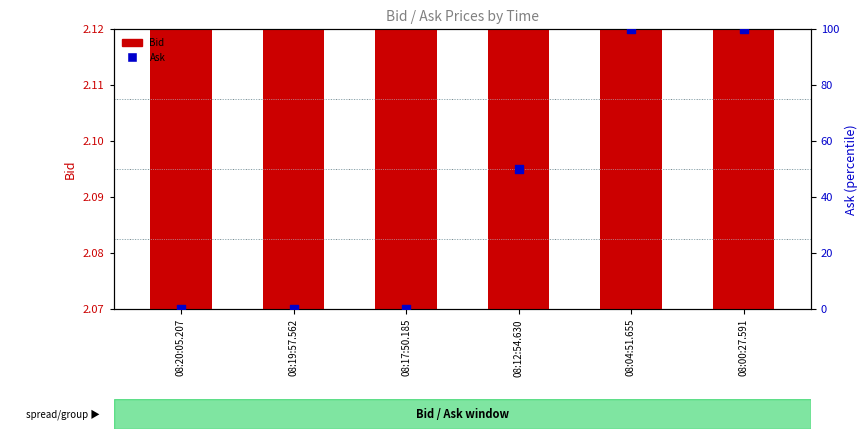

Which series has the largest Y range (max minus min)?

Ask